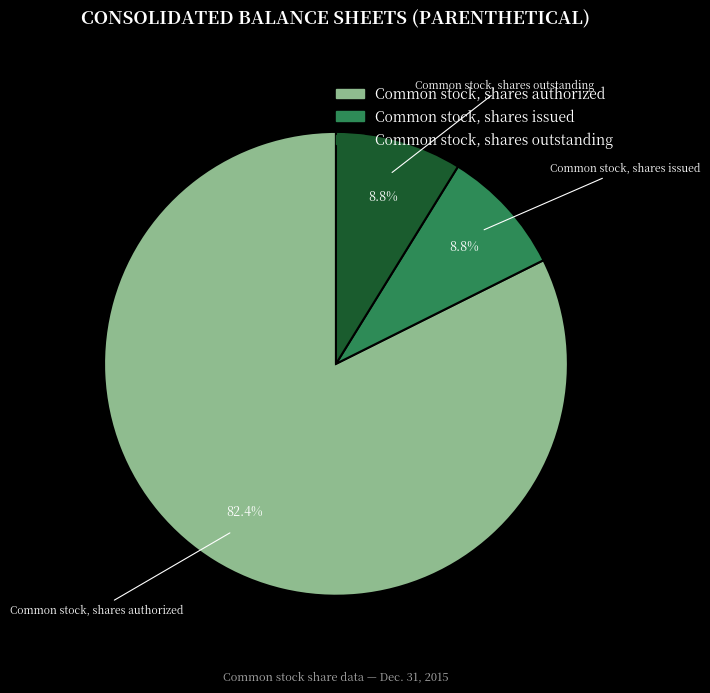

Is there any slice that represents more than half of the pie?

Yes